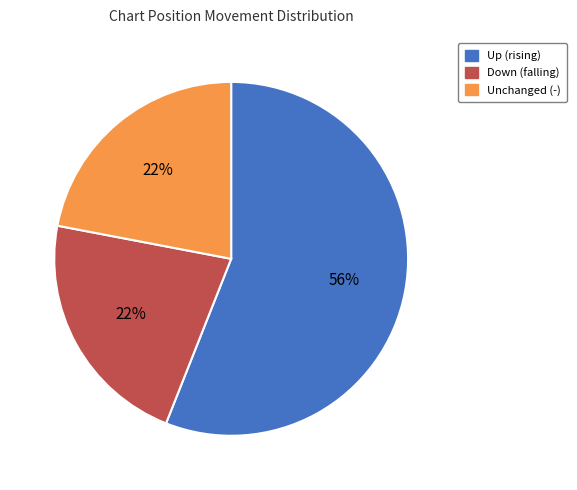

To the nearest percent, what is the difference between the largest and smallest slice percentages?

34%